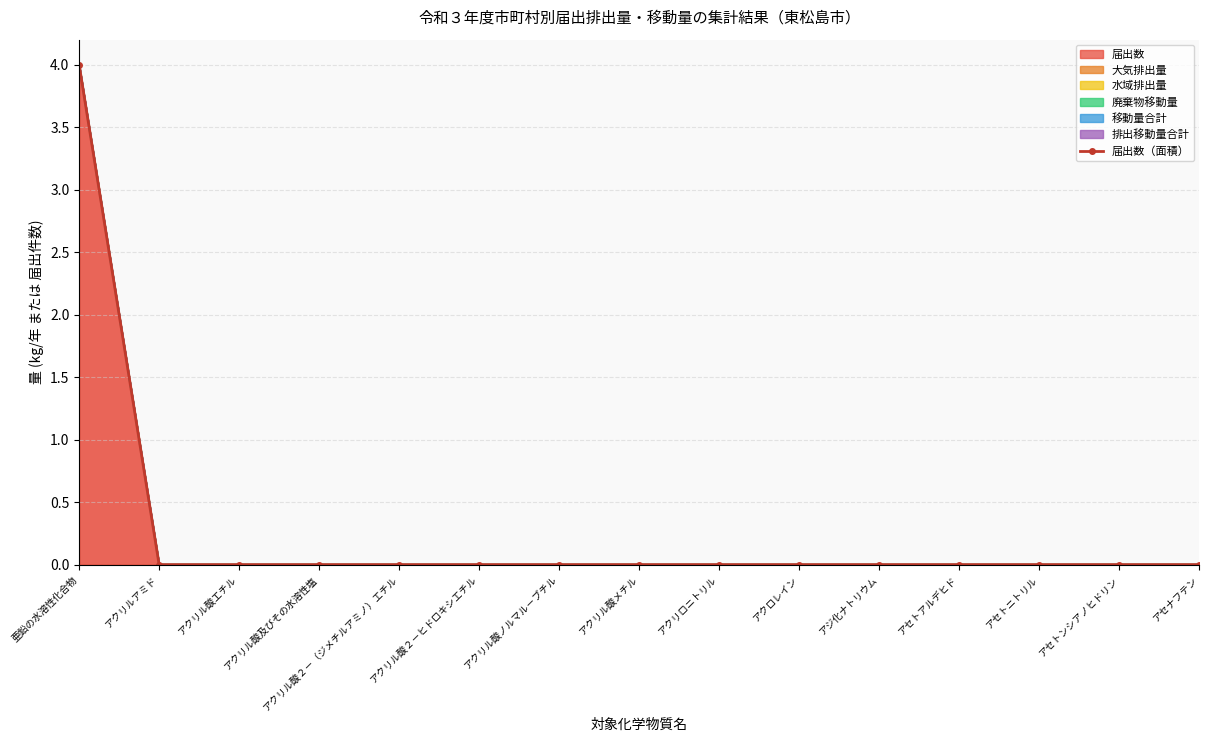

List the labels in order of value, smallest first.

アクリルアミド, アクリル酸エチル, アクリル酸及びその水溶性塩, アクリル酸２－（ジメチルアミノ）エチル, アクリル酸２－ヒドロキシエチル, アクリル酸ノルマル－ブチル, アクリル酸メチル, アクリロニトリル, アクロレイン, アジ化ナトリウム, アセトアルデヒド, アセトニトリル, アセトンシアノヒドリン, アセナフテン, 亜鉛の水溶性化合物